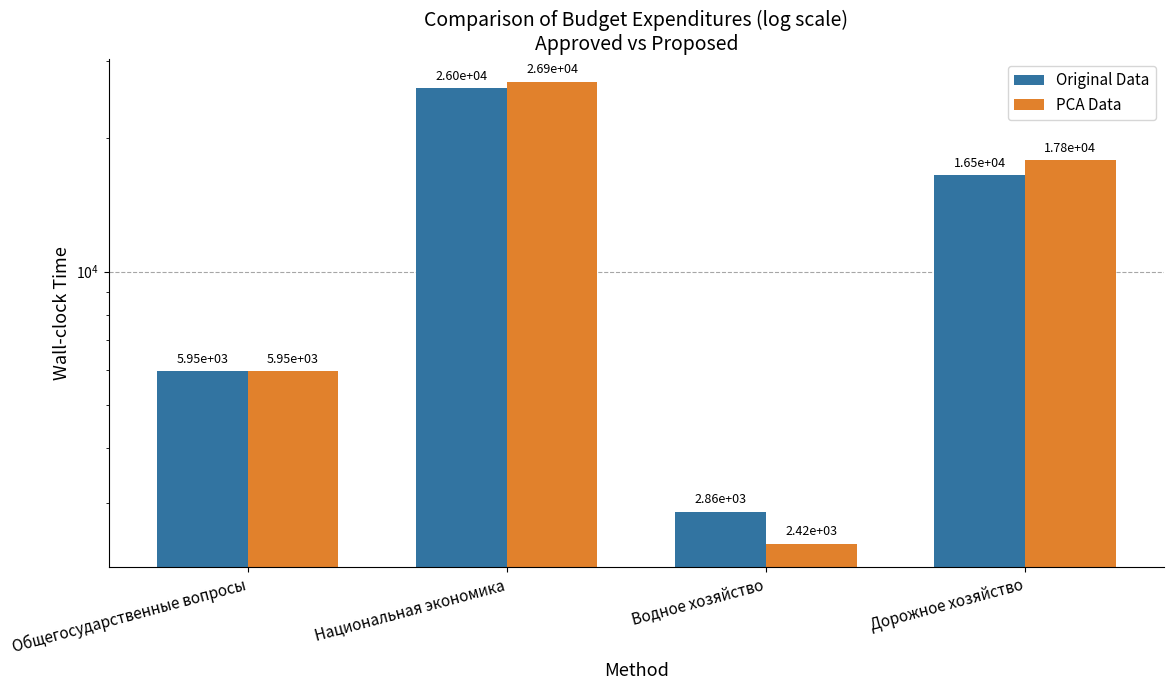

Read the PCA Data value at Национальная экономика.

26859.6